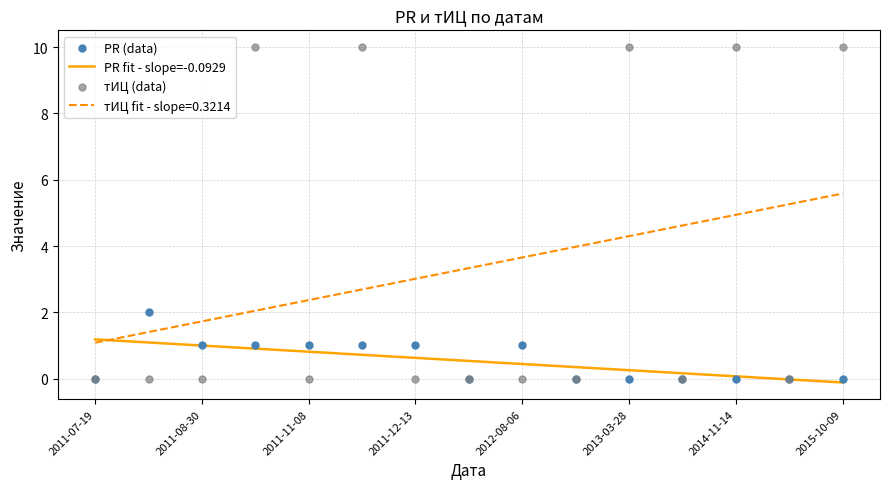

The value of PR fit - slope=-0.0929 at 2011-07-19 is 1.7. True or false?

False